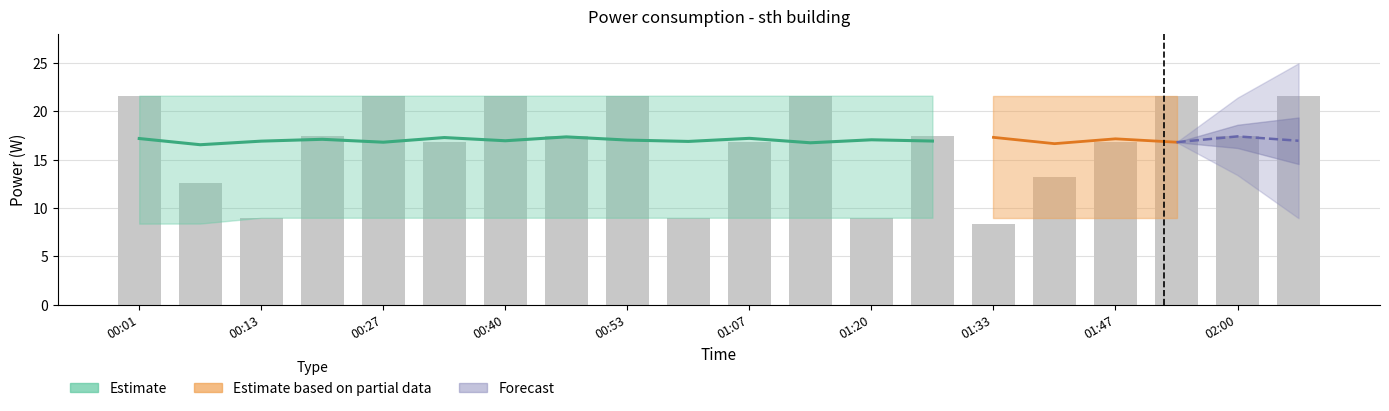

Does the chart contain stacked bars?

No